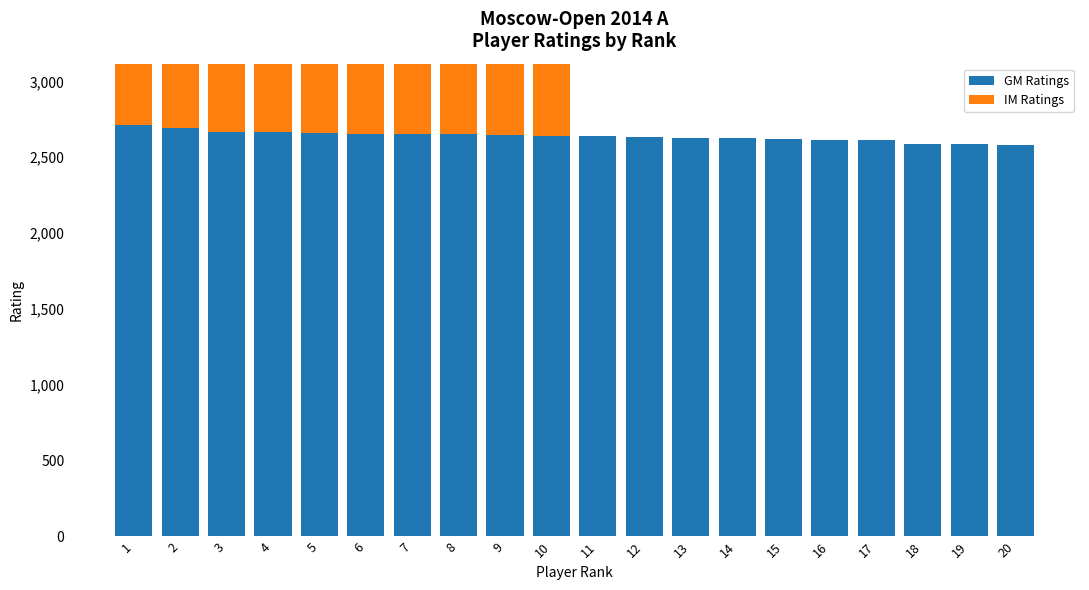

Reading right to left, extract all data points from this chart.

GM Ratings: 20=2581	19=2584	18=2586	17=2611	16=2613	15=2617	14=2627	13=2628	12=2630	11=2638	10=2642	9=2646	8=2651	7=2651	6=2653	5=2658	4=2663	3=2669	2=2690	1=2710
IM Ratings: 20=0	19=0	18=0	17=0	16=0	15=0	14=0	13=0	12=0	11=0	10=2430	9=2440	8=2450	7=2460	6=2470	5=2491	4=2495	3=2507	2=2534	1=2564